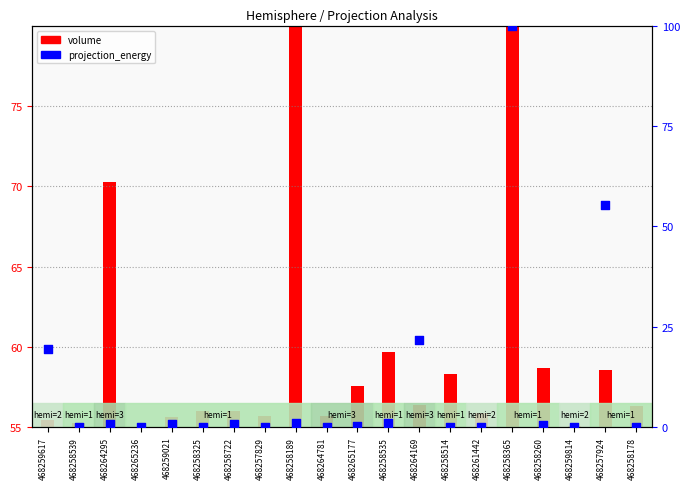

Which has a higher value, 468257924 or 468258514?

468257924